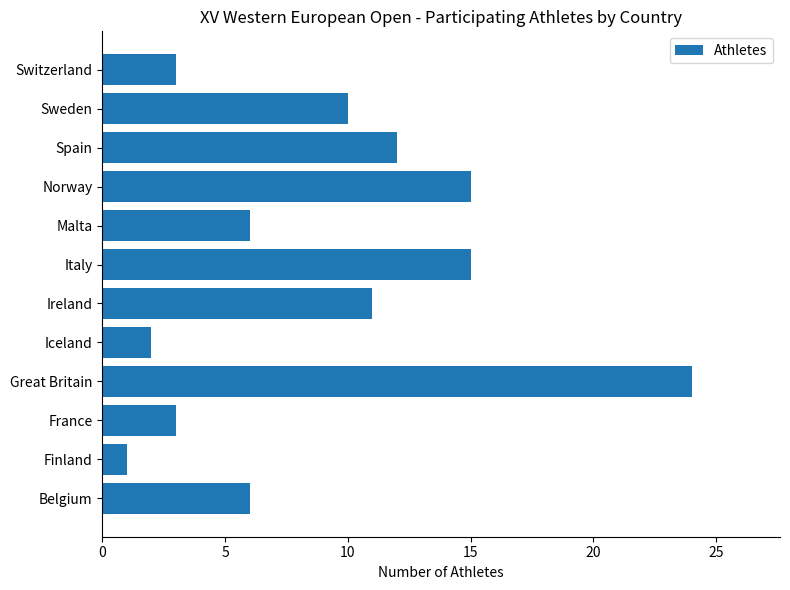

What is the approximate value at Great Britain?

24